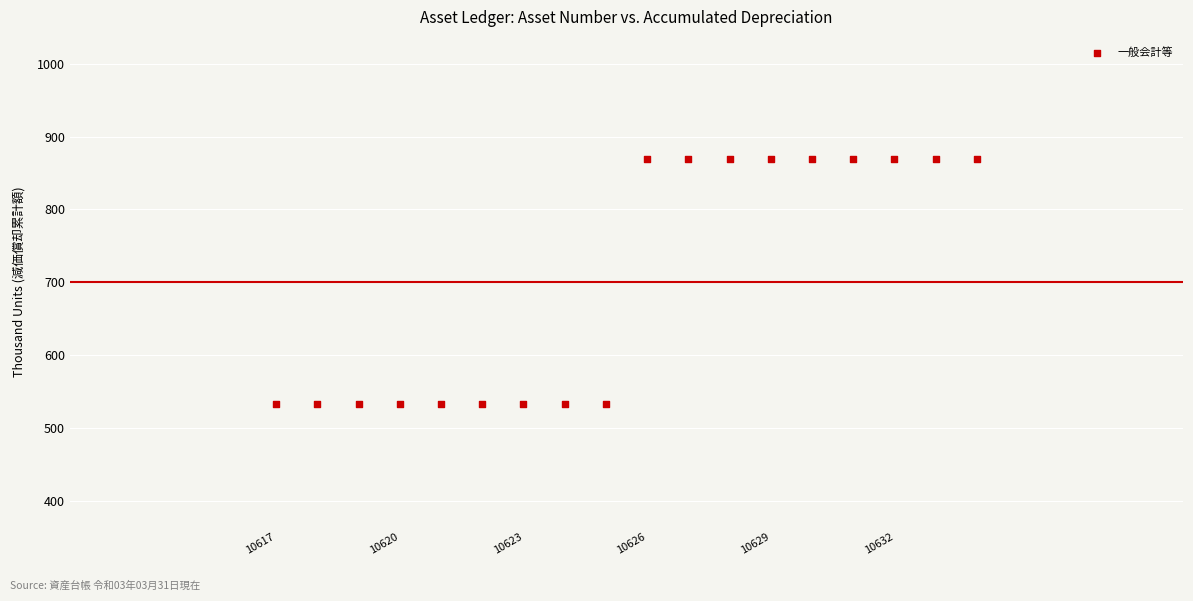

What is the range of X values (max minus min)?

17.0